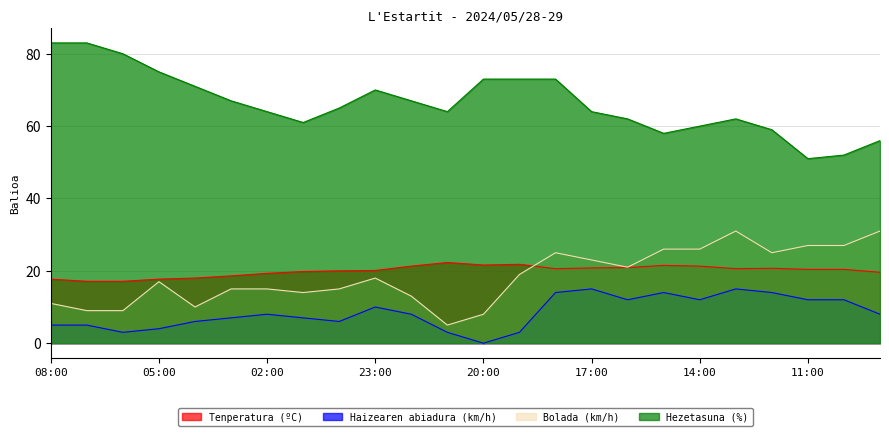

How many values in the Hezetasuna (%) series are below 65?

12